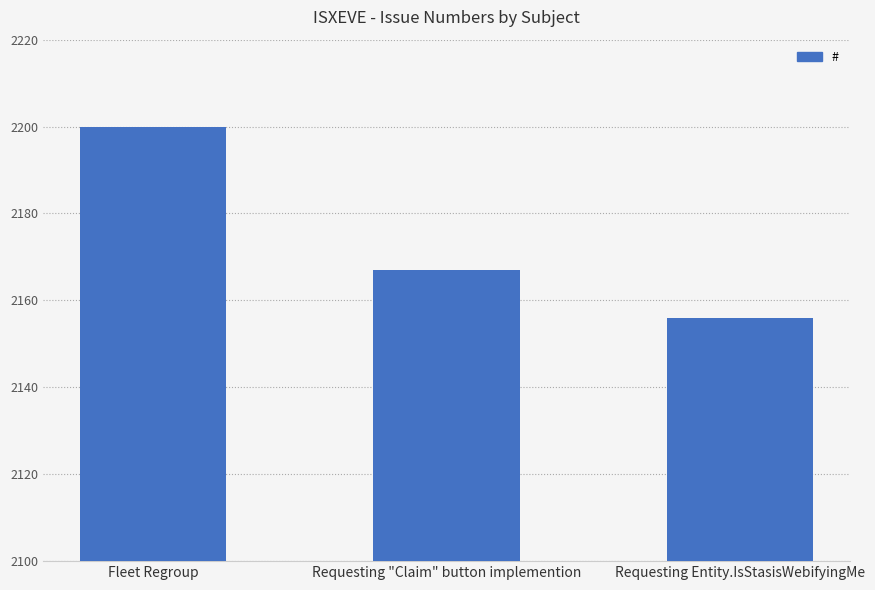

What is the change in value from Requesting "Claim" button implemention to Requesting Entity.IsStasisWebifyingMe?

-11